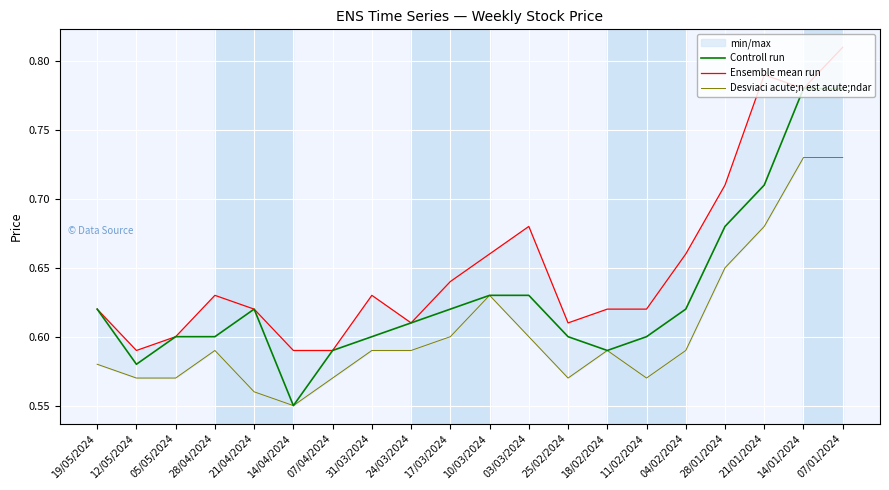

What is the label of the 19th point from the right?

12/05/2024